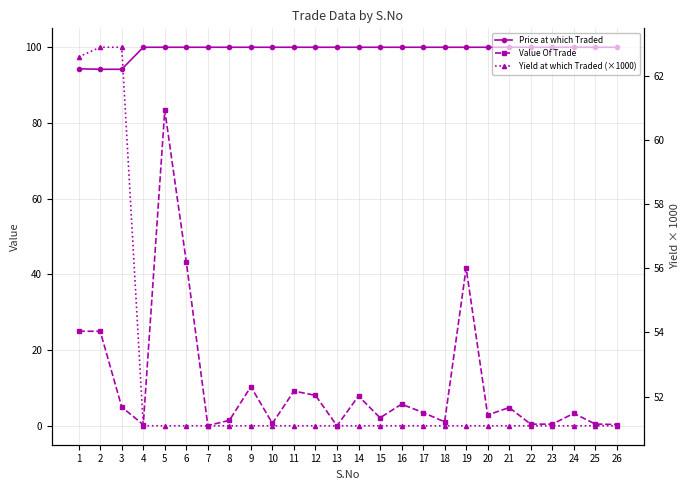

Reading left to right, list all the values displayed in this chart.

Price at which Traded: 94.3	94.2	94.2	100.0	100.0	100.0	100.0	100.0	100.0	100.0	100.0	100.0	100.0	100.0	100.0	100.0	100.0	100.0	100.0	100.0	100.0	100.0	100.0	100.0	100.0	100.0
Value Of Trade: 25.0	25.0	5.0	0.3	83.4	43.3	0.1	1.5	10.4	0.7	9.2	8.1	0.0	7.9	2.2	5.8	3.5	1.1	41.7	2.9	4.9	0.5	0.5	3.3	0.5	0.4
Yield at which Traded (×1000): 62.6	62.9	62.9	51.1	51.1	51.1	51.1	51.1	51.1	51.1	51.1	51.1	51.1	51.1	51.1	51.1	51.1	51.1	51.1	51.1	51.1	51.1	51.1	51.1	51.1	51.1